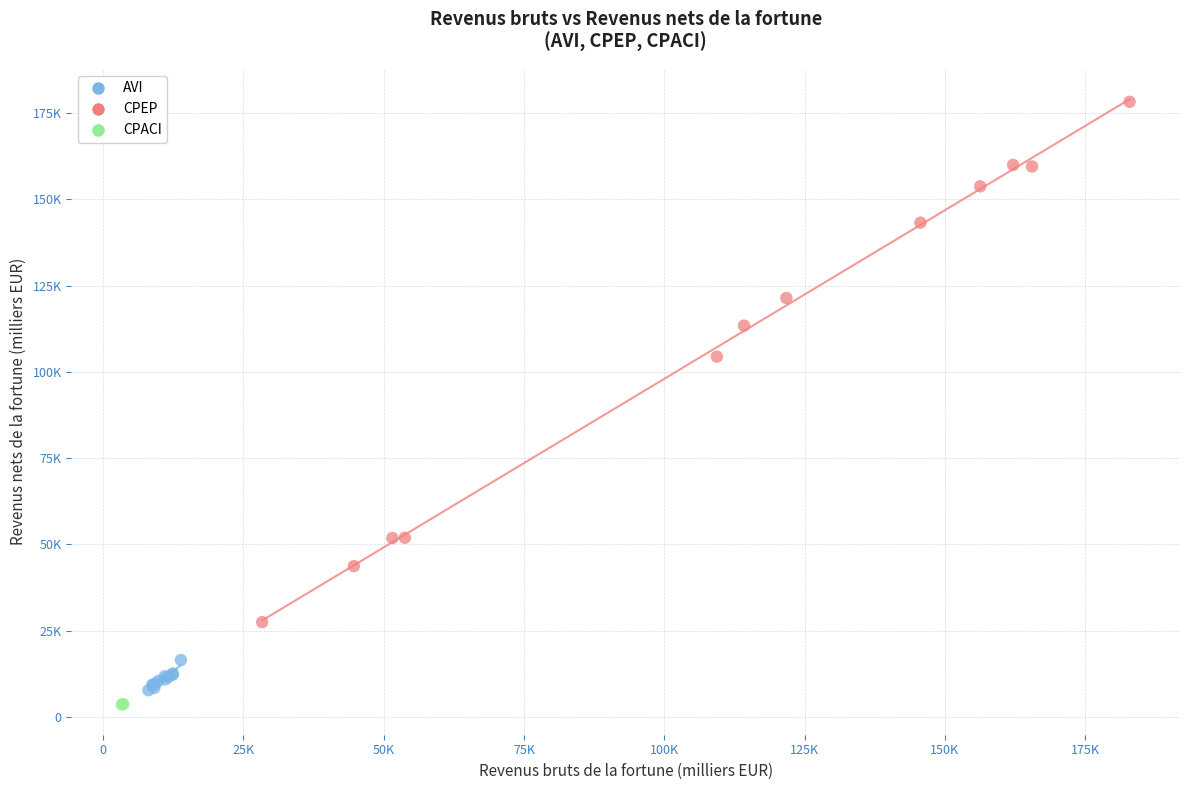

What are all the series names shown in the legend?

AVI, CPEP, CPACI